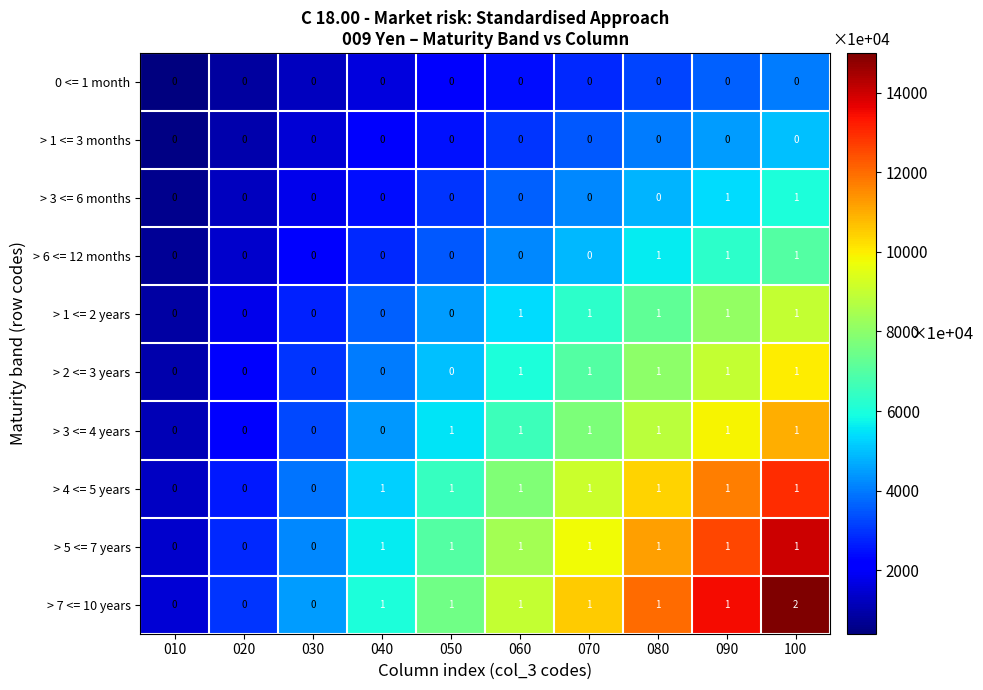

Which series has the largest range (max minus min)?

> 7 <= 10 years